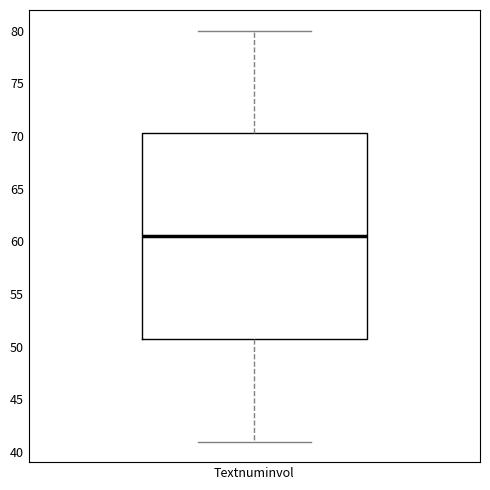

Transcribe this box plot: give where the median line is, the range the box spans, and where the two whiskers end, as read against the y-axis. The values are not printed on the chart, so give them approximately, as read against the axis.

median 60.5, box 51.0 to 70.5, whiskers 41.0 to 80.0